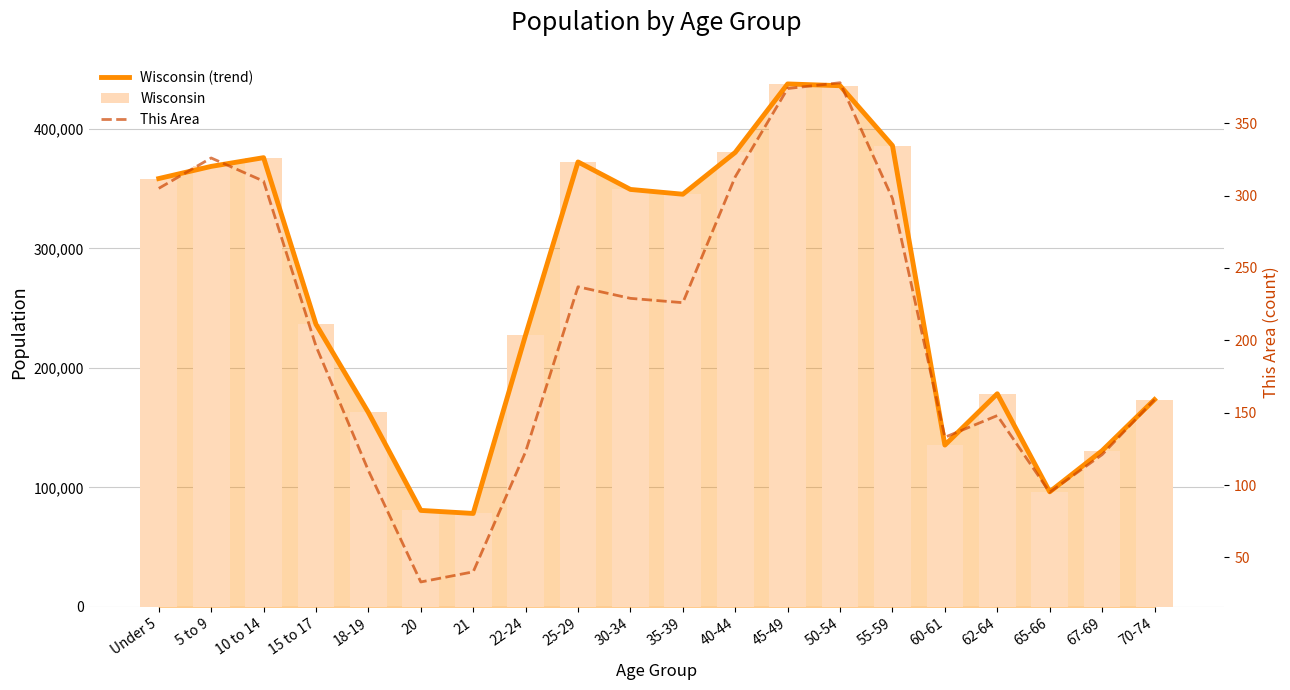

What is the maximum value shown in the chart?

437627